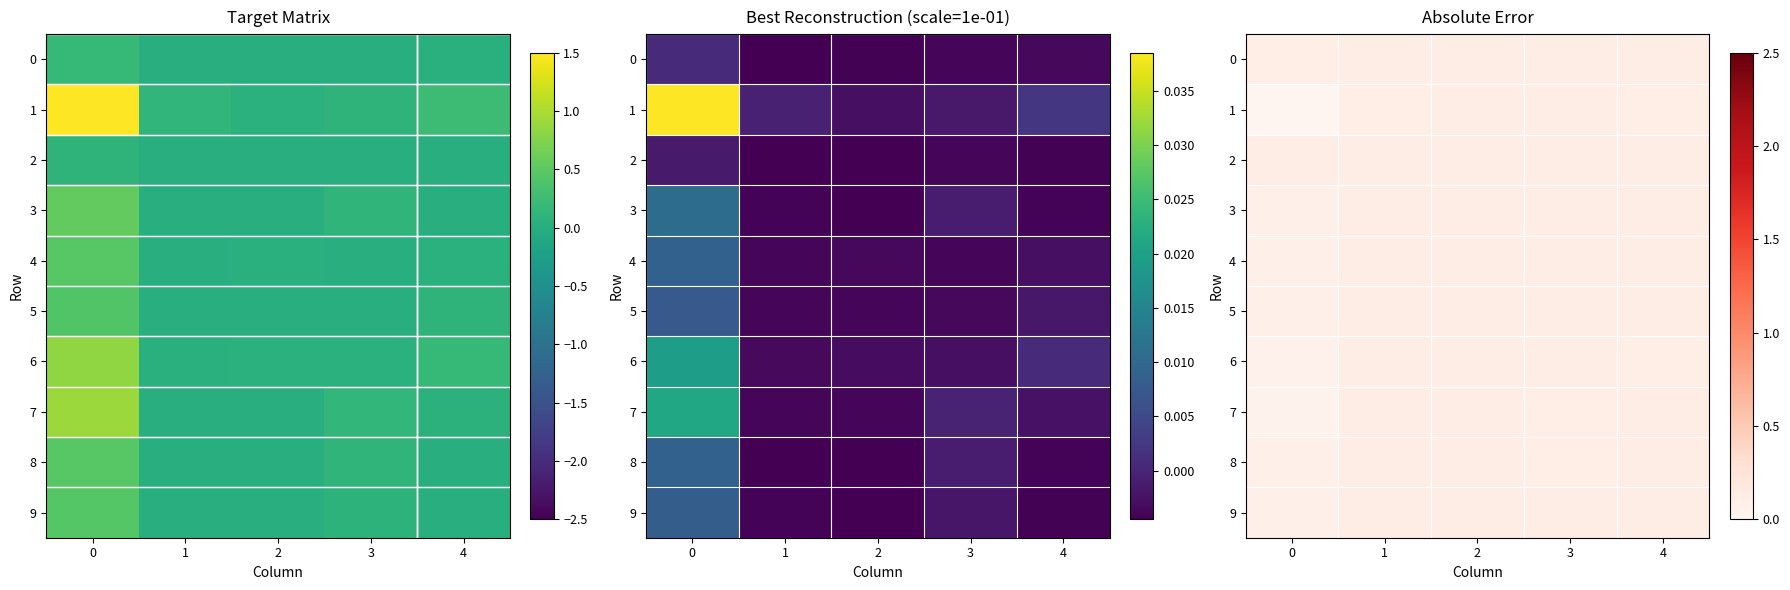

Between 2 and 3, which is larger?

2